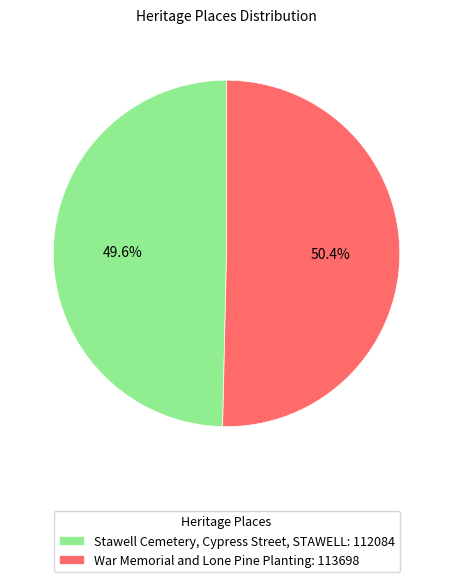

How many slices are in this pie chart?

2